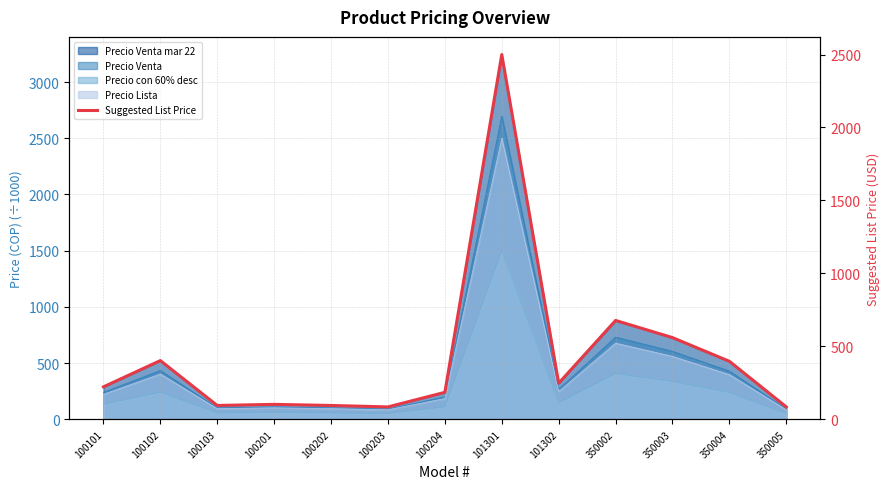

What is the value of the 5th point from the left?

95.0